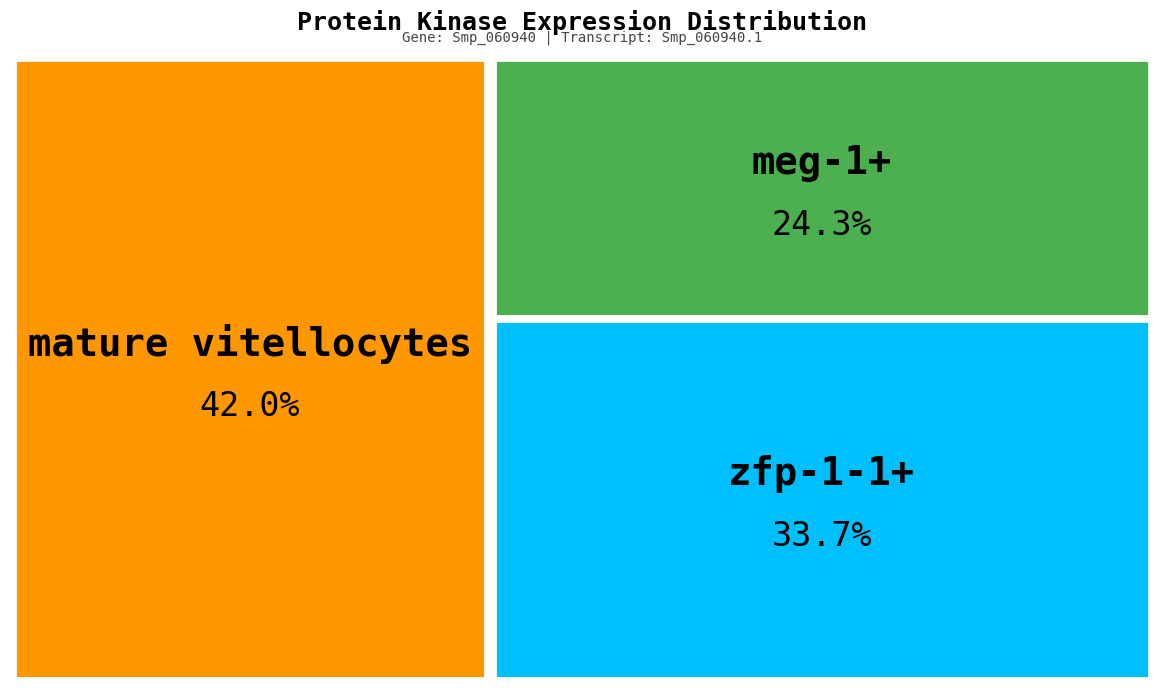

Which slice is the smallest?

meg-1+